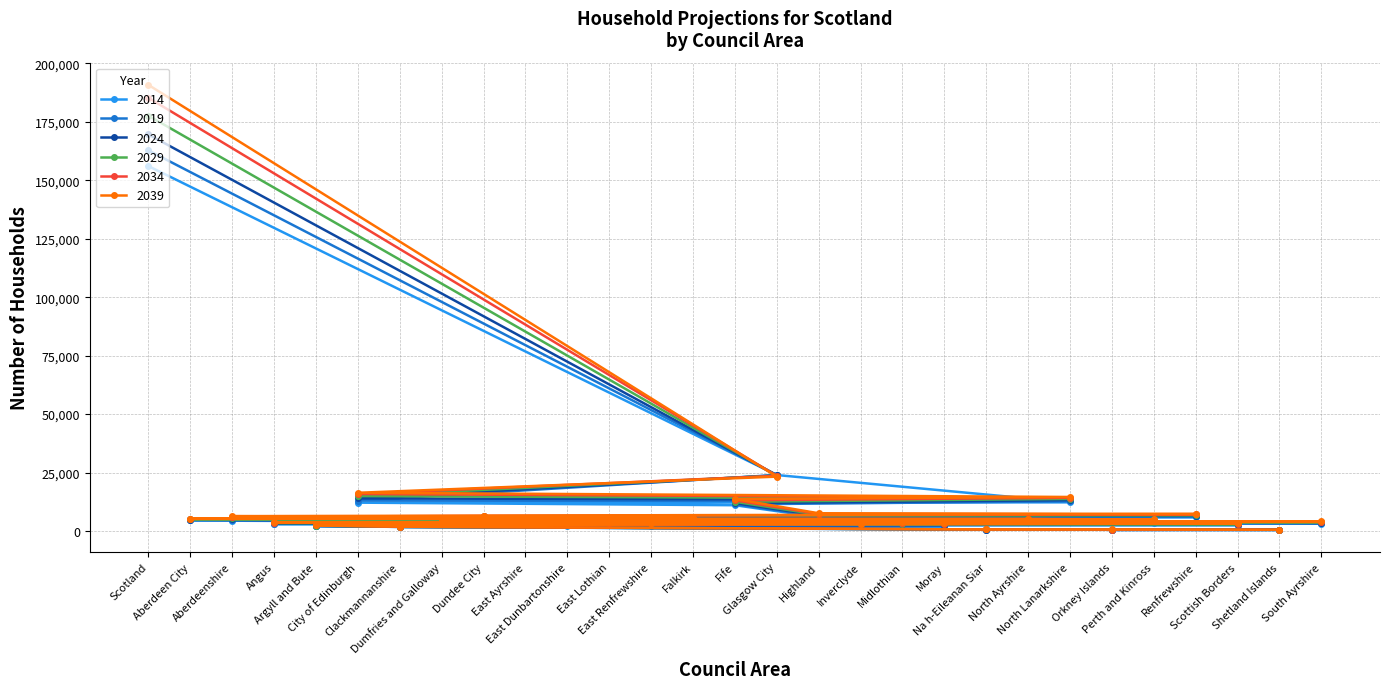

List the series in order of their overall mean, lowest first.

2014, 2019, 2024, 2029, 2034, 2039